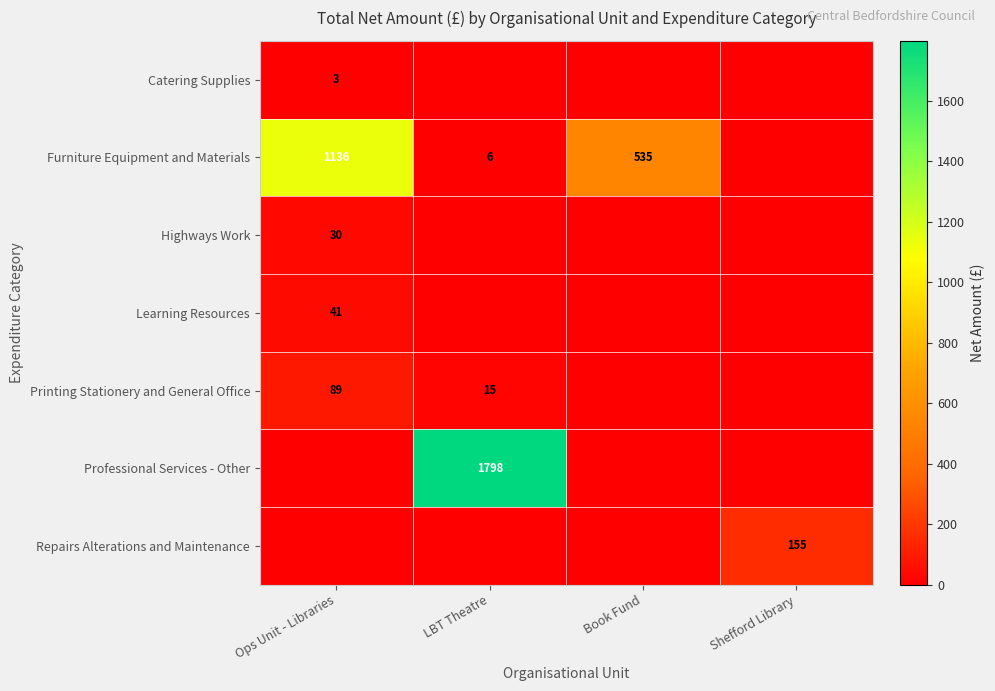

Is it true that Furniture Equipment and Materials equals 6 at LBT Theatre?

True